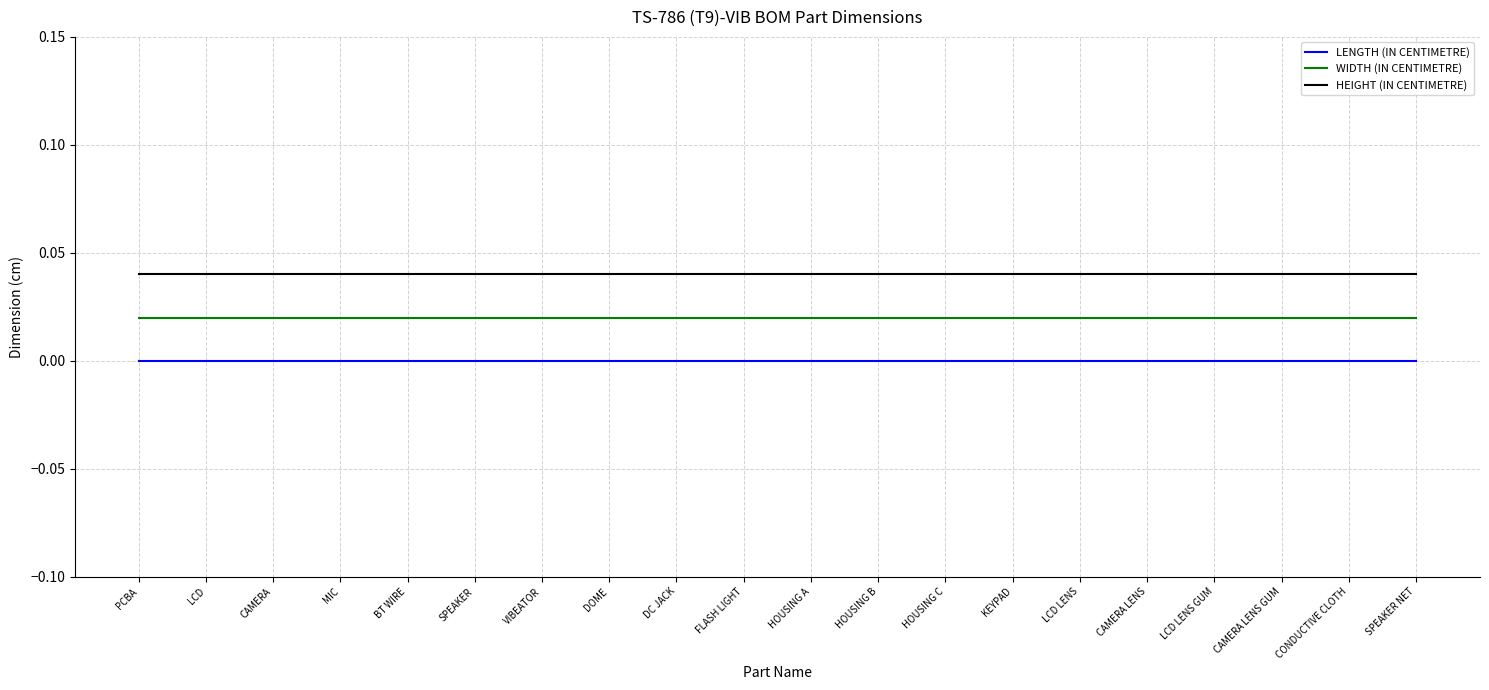

What position from the left is KEYPAD?

14